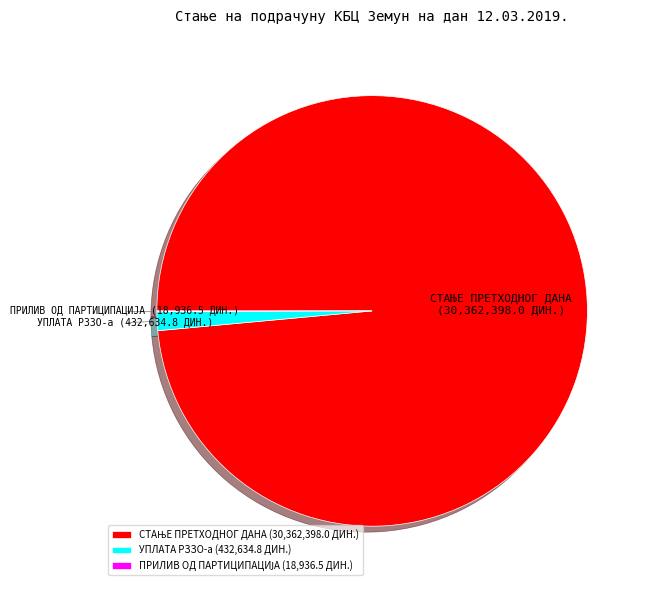

Is there a majority slice in this chart?

Yes